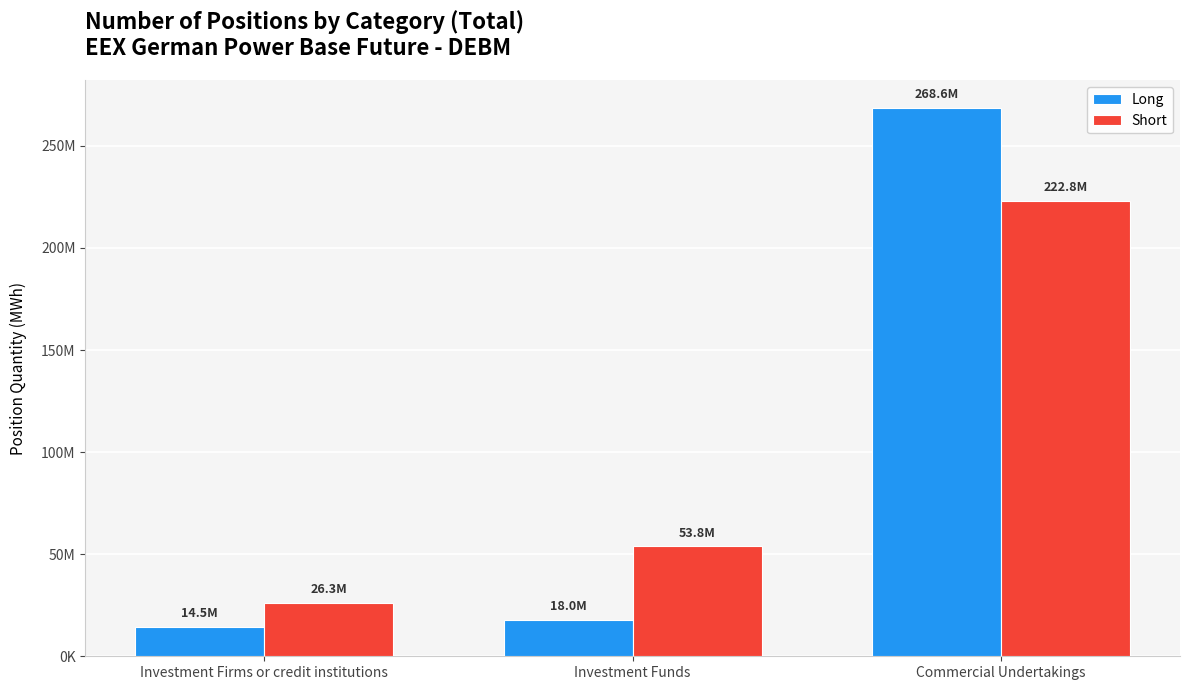

What are all the series names shown in the legend?

Long, Short